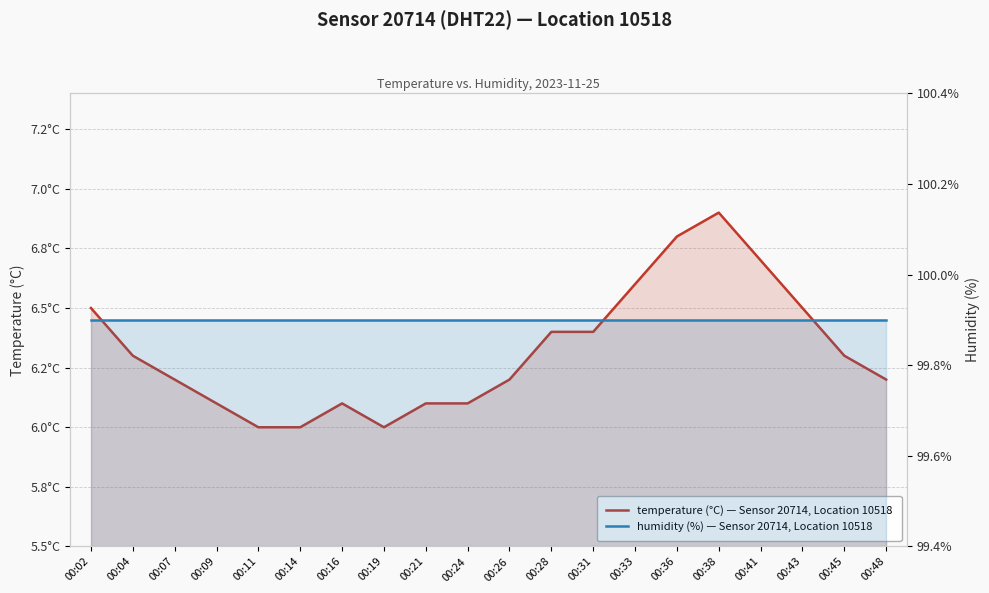

At which label does humidity reach its minimum?

00:02